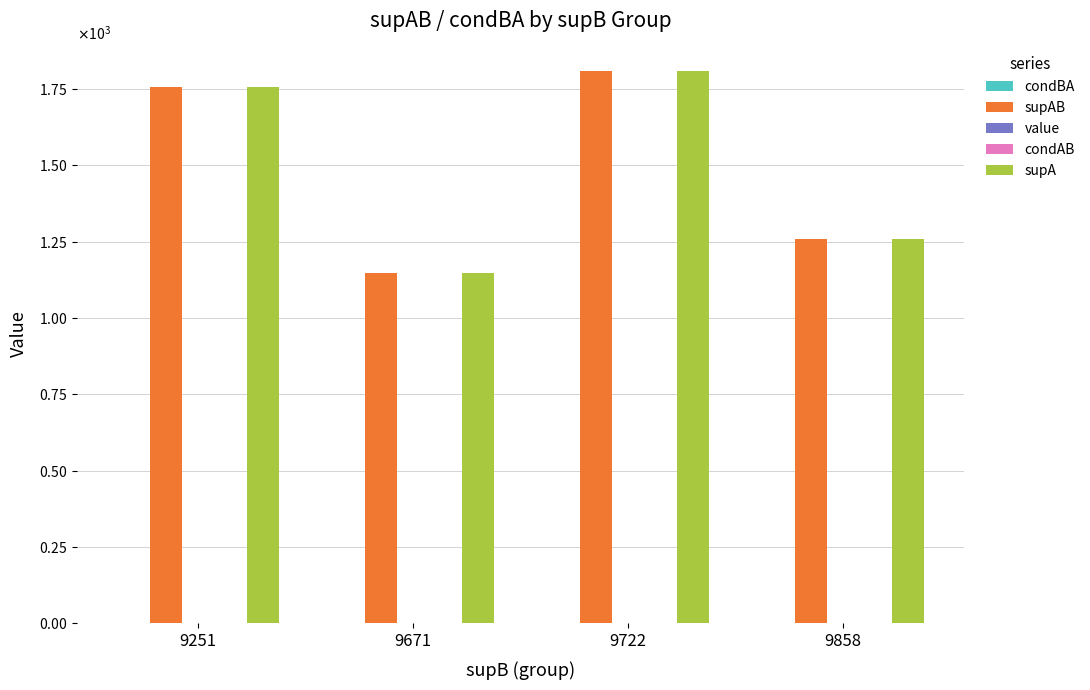

Does the chart contain stacked bars?

No